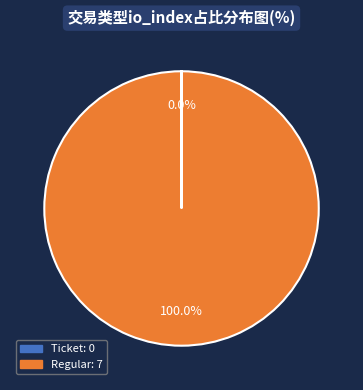

What is the largest slice in the pie chart?

Regular